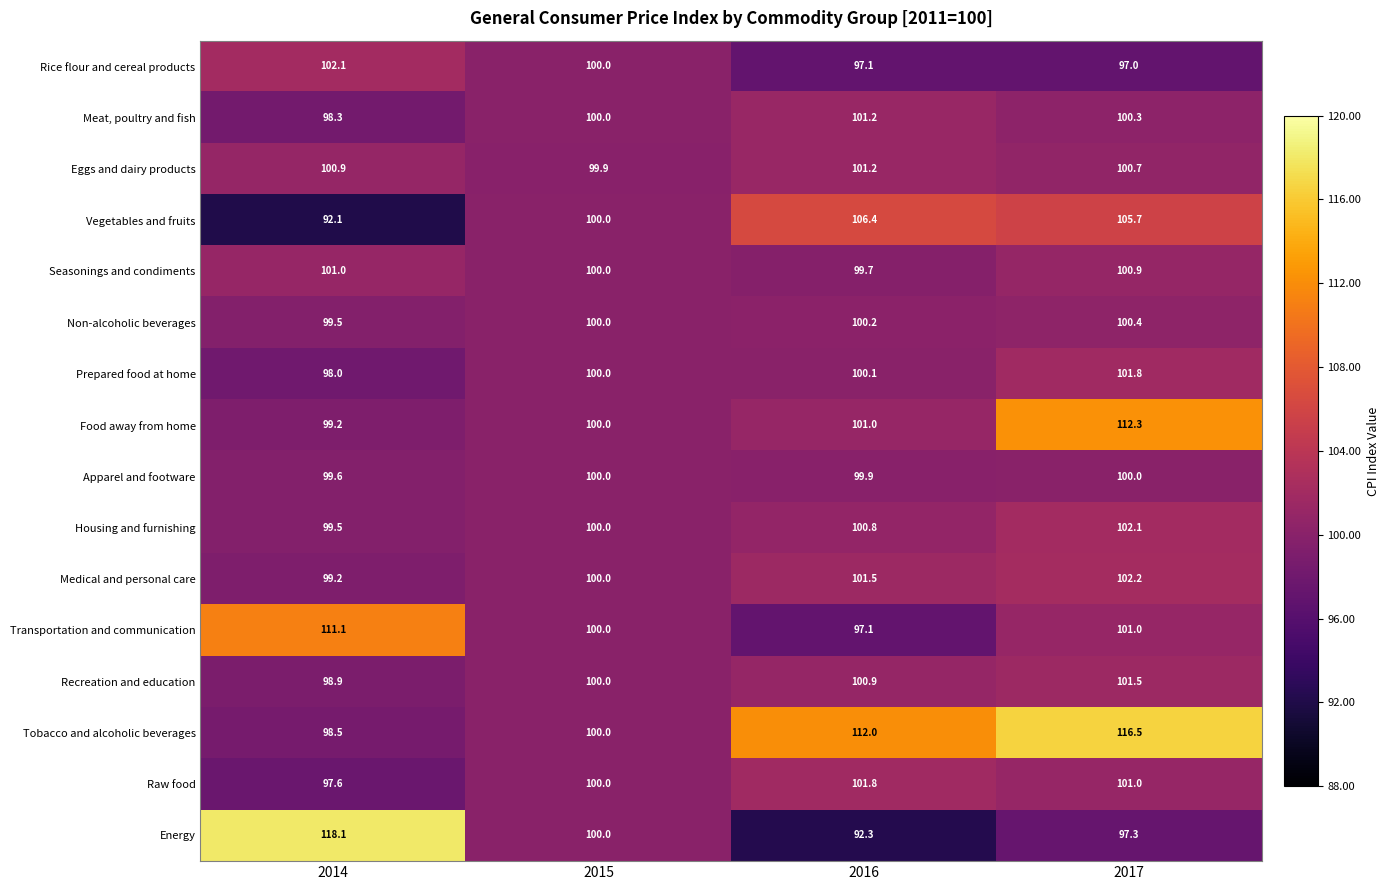

Count the number of categories in the chart.

4